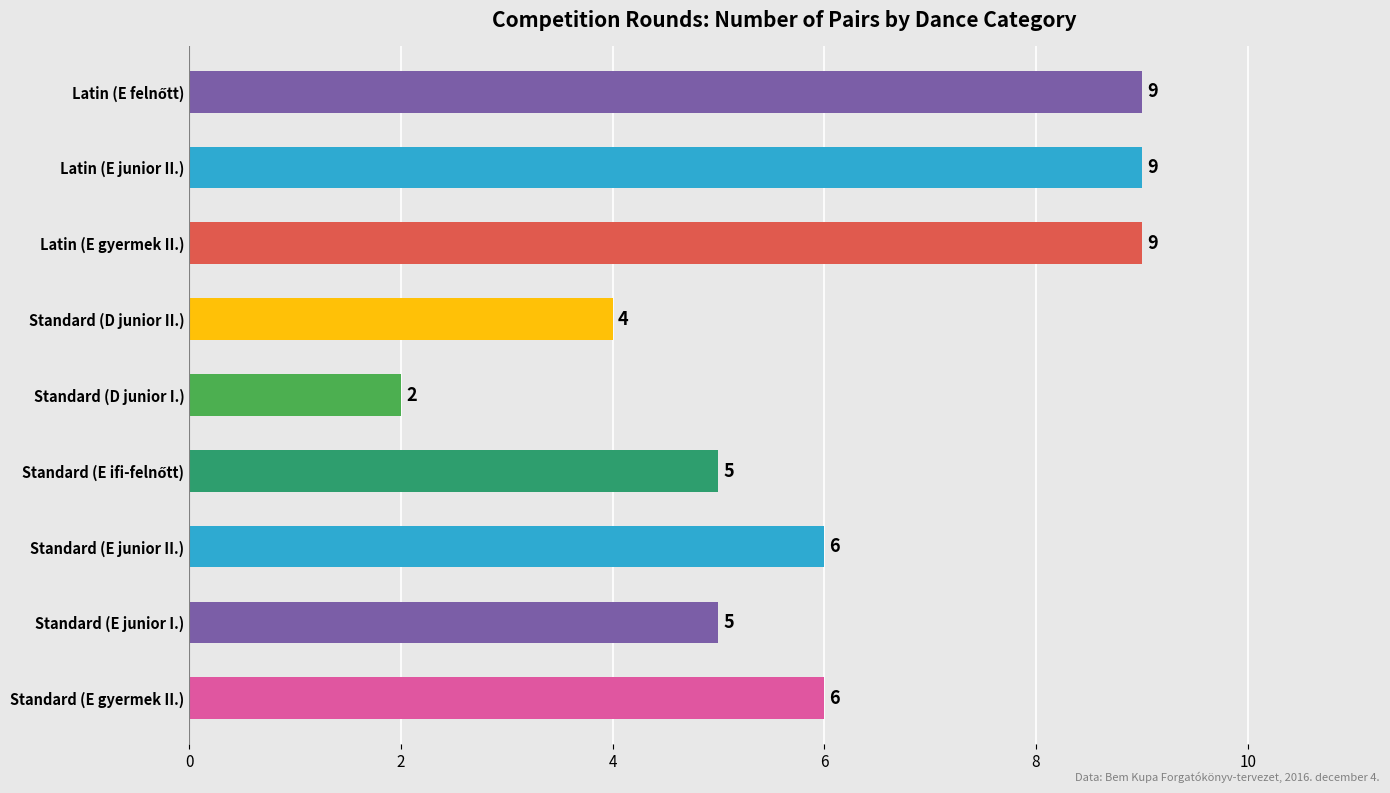

Reading bottom to top, transcribe all the data shown in this chart.

6	5	6	5	2	4	9	9	9